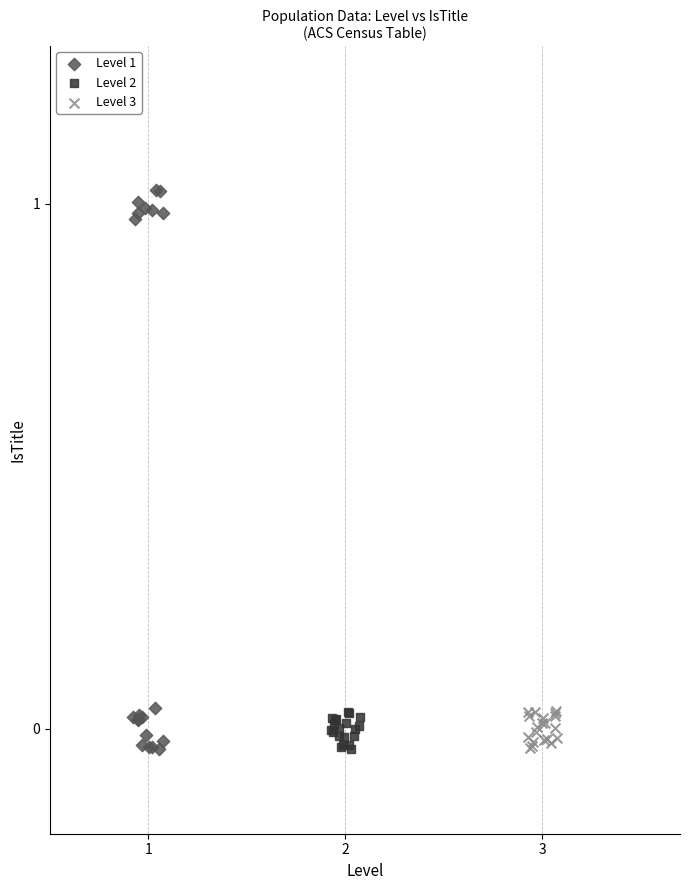

Which series reaches the maximum Y coordinate?

Level 1